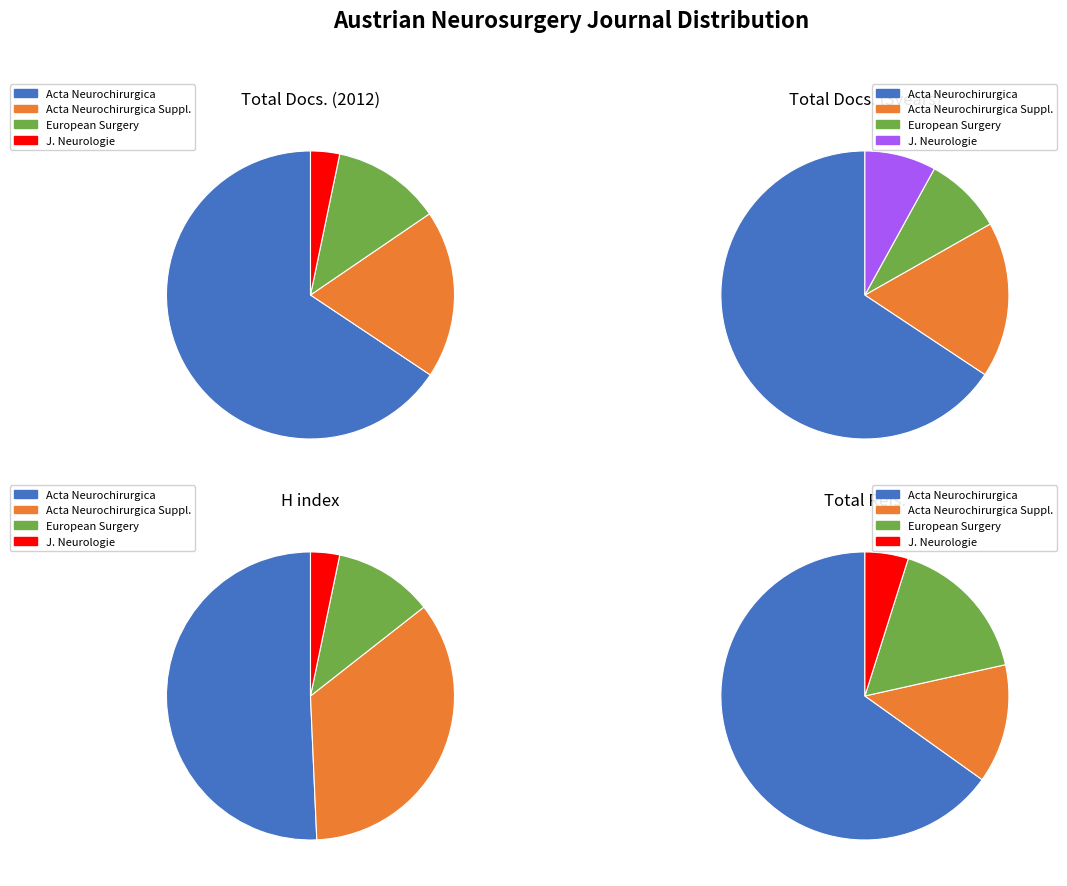

What is the difference between the highest and lowest values at Acta Neurochirurgica?

8066